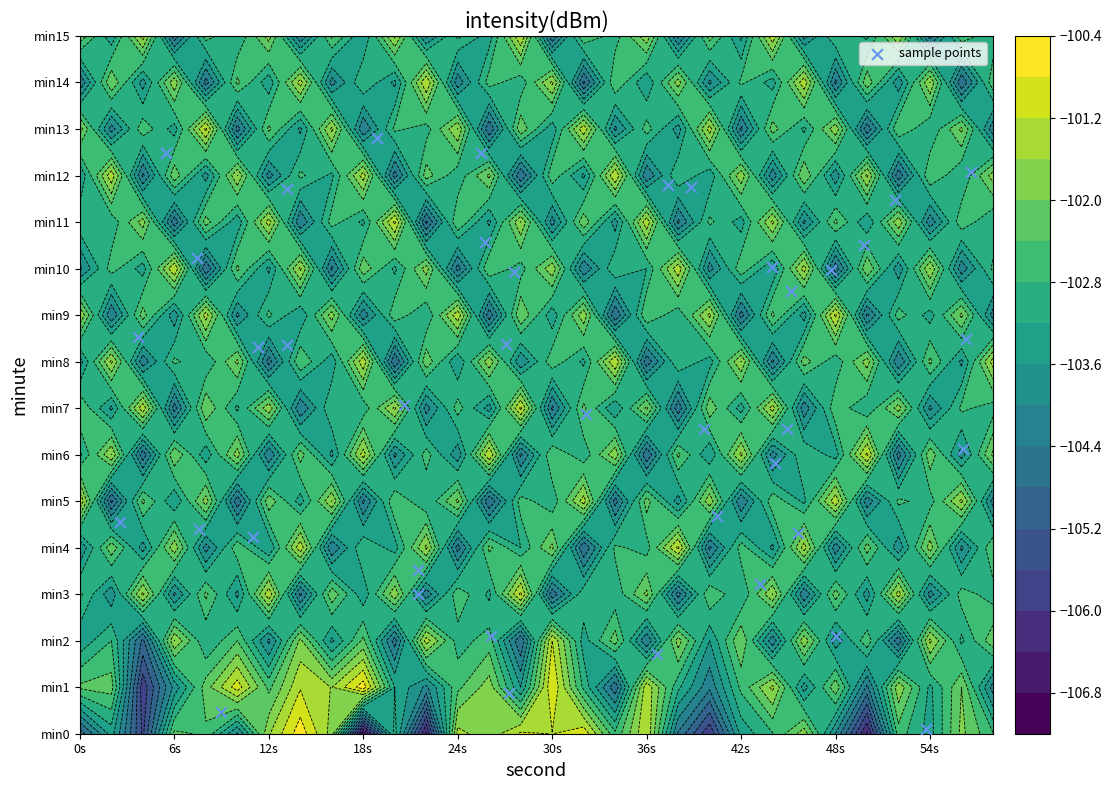

How many data points are above 8?

20